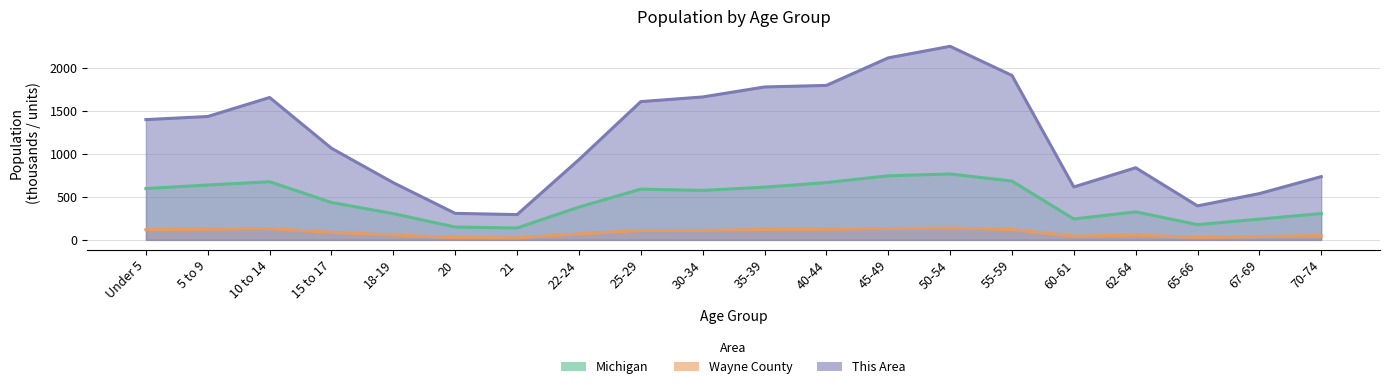

Where is the first local minimum for Michigan?

21